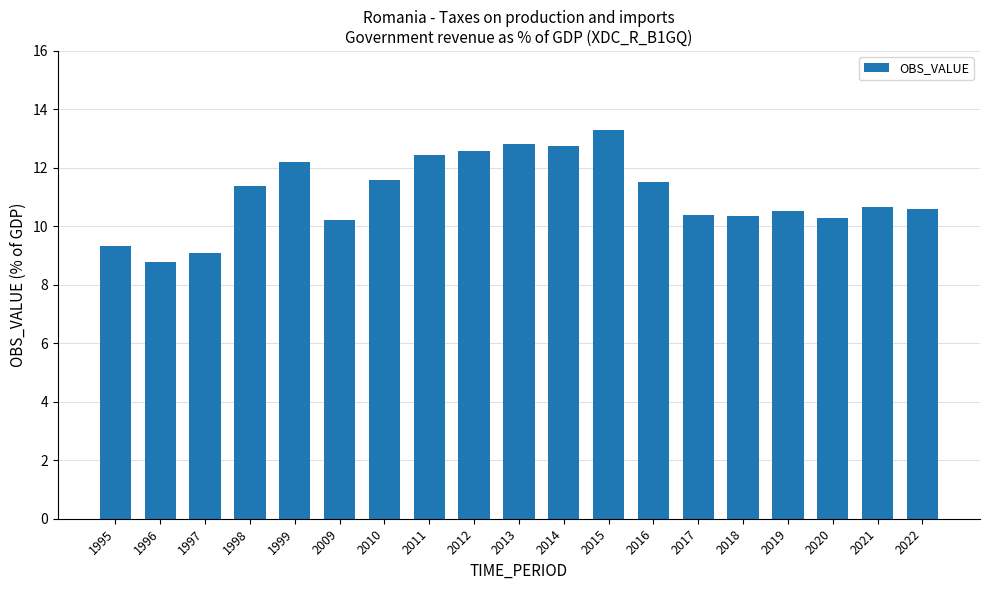

Which category has the lowest value across all series?

1996